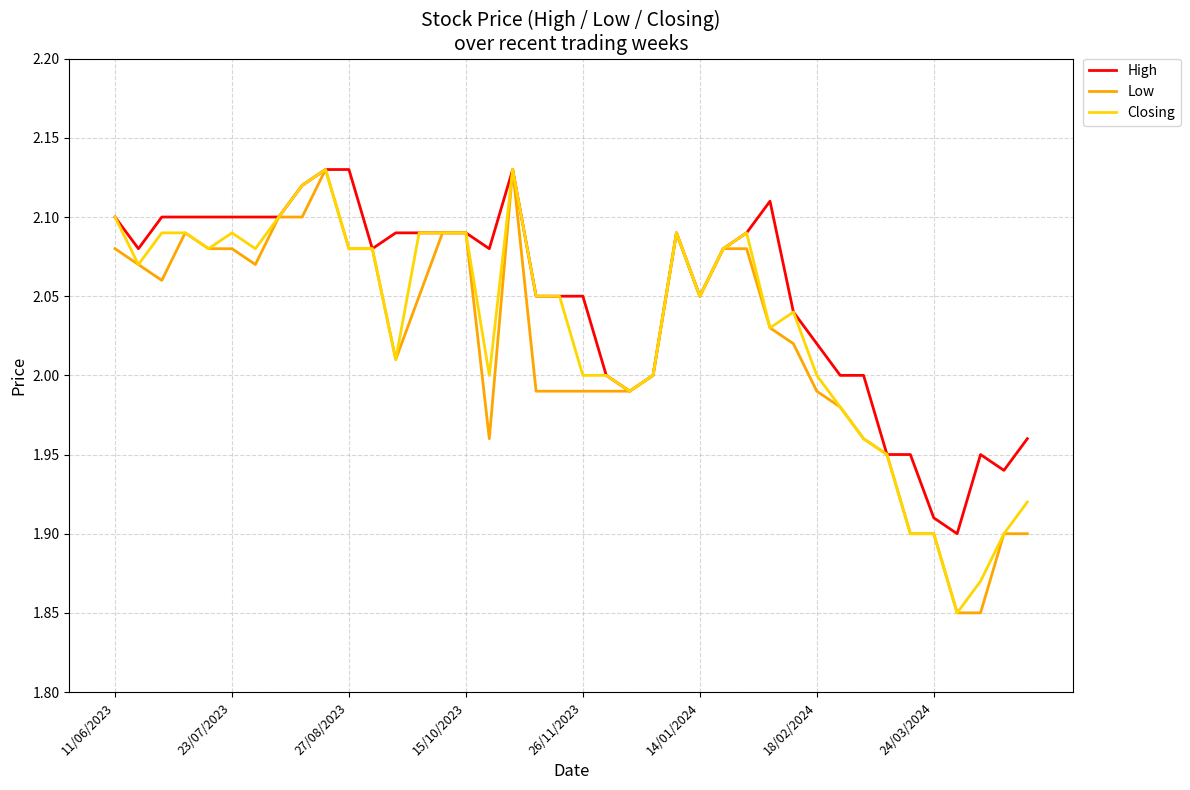

In Low, how many points are lower than both neighbors (excluding endpoints)?

5